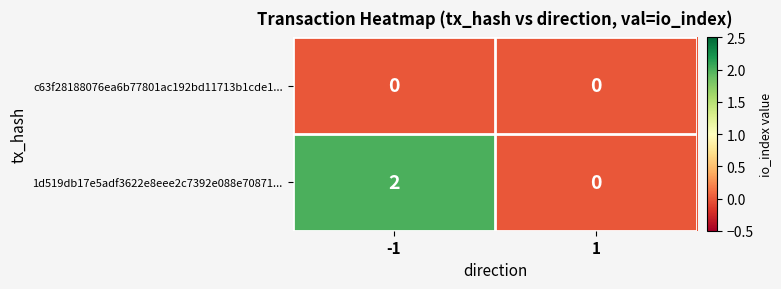

At how many categories does at least one series exceed 1?

1